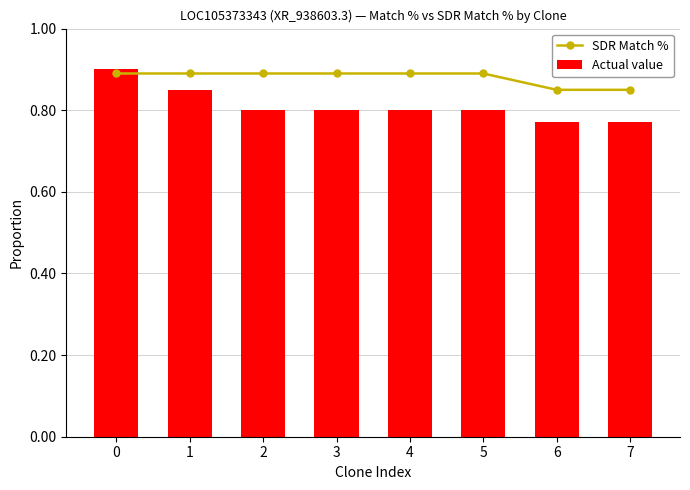

Which series has the widest spread of values?

Actual value